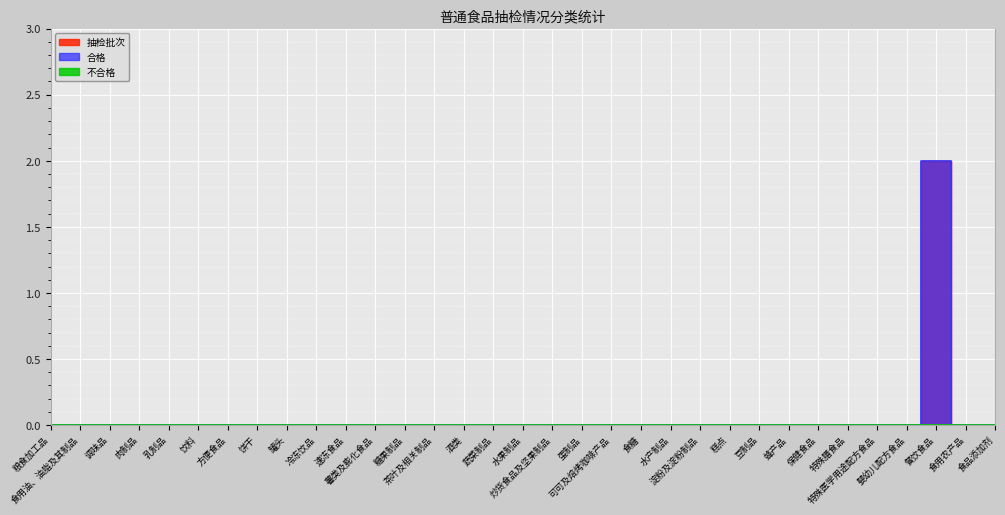

List the labels in order of 抽检批次 value, largest first.

餐饮食品, 粮食加工品, 食用油、油脂及其制品, 调味品, 肉制品, 乳制品, 饮料, 方便食品, 饼干, 罐头, 冷冻饮品, 速冻食品, 薯类及膨化食品, 糖果制品, 茶叶及相关制品, 酒类, 蔬菜制品, 水果制品, 炒货食品及坚果制品, 蛋制品, 可可及焙烤咖啡产品, 食糖, 水产制品, 淀粉及淀粉制品, 糕点, 豆制品, 蜂产品, 保健食品, 特殊膳食品, 特殊医学用途配方食品, 婴幼儿配方食品, 食用农产品, 食品添加剂